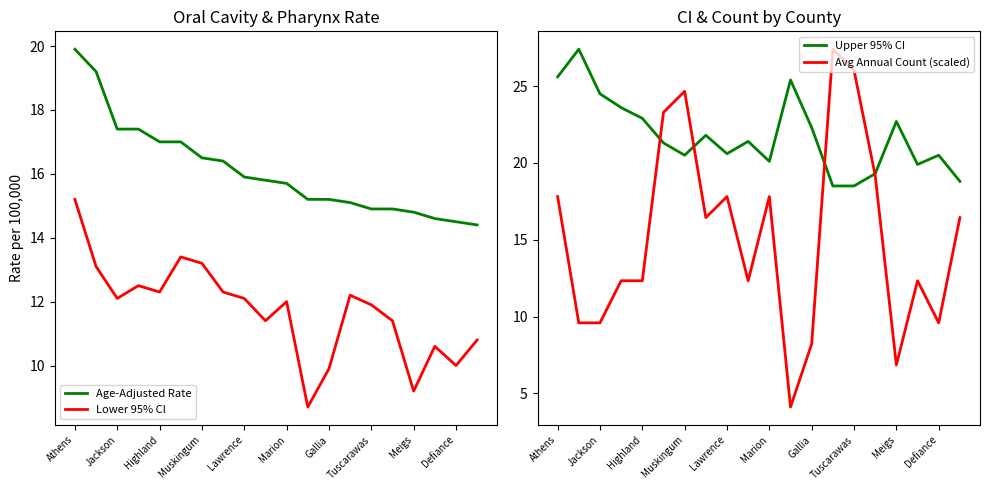

True or false: Lower 95% CI and Age-Adjusted Rate intersect in this chart.

False